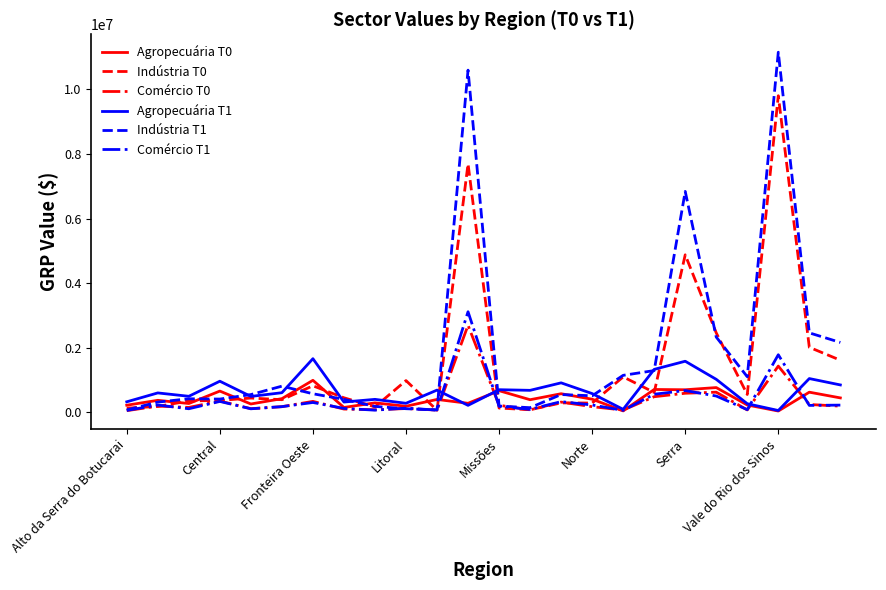

What is the maximum value shown in the chart?

11149161